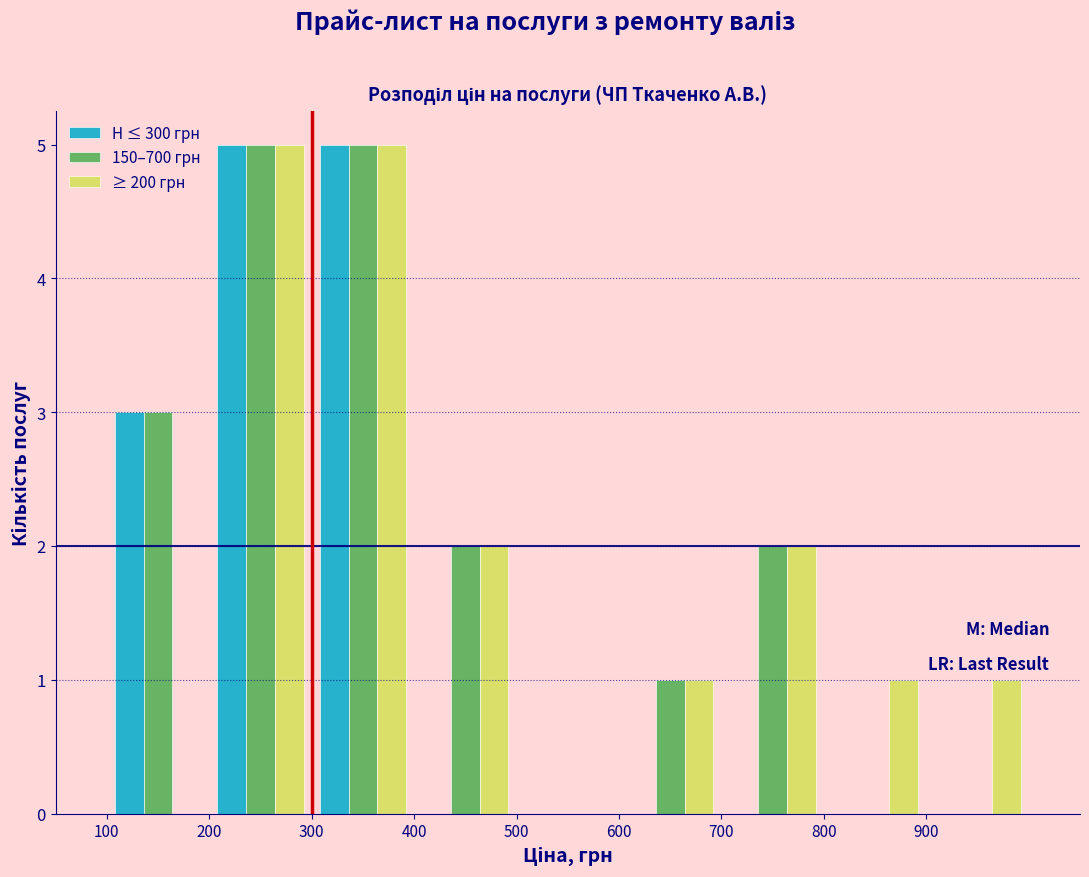

What is the height of the Н ≤ 300 грн bar covering 200 to 300 on the x-axis? The values are not printed on the chart, so give them approximately, as read against the axis.

5